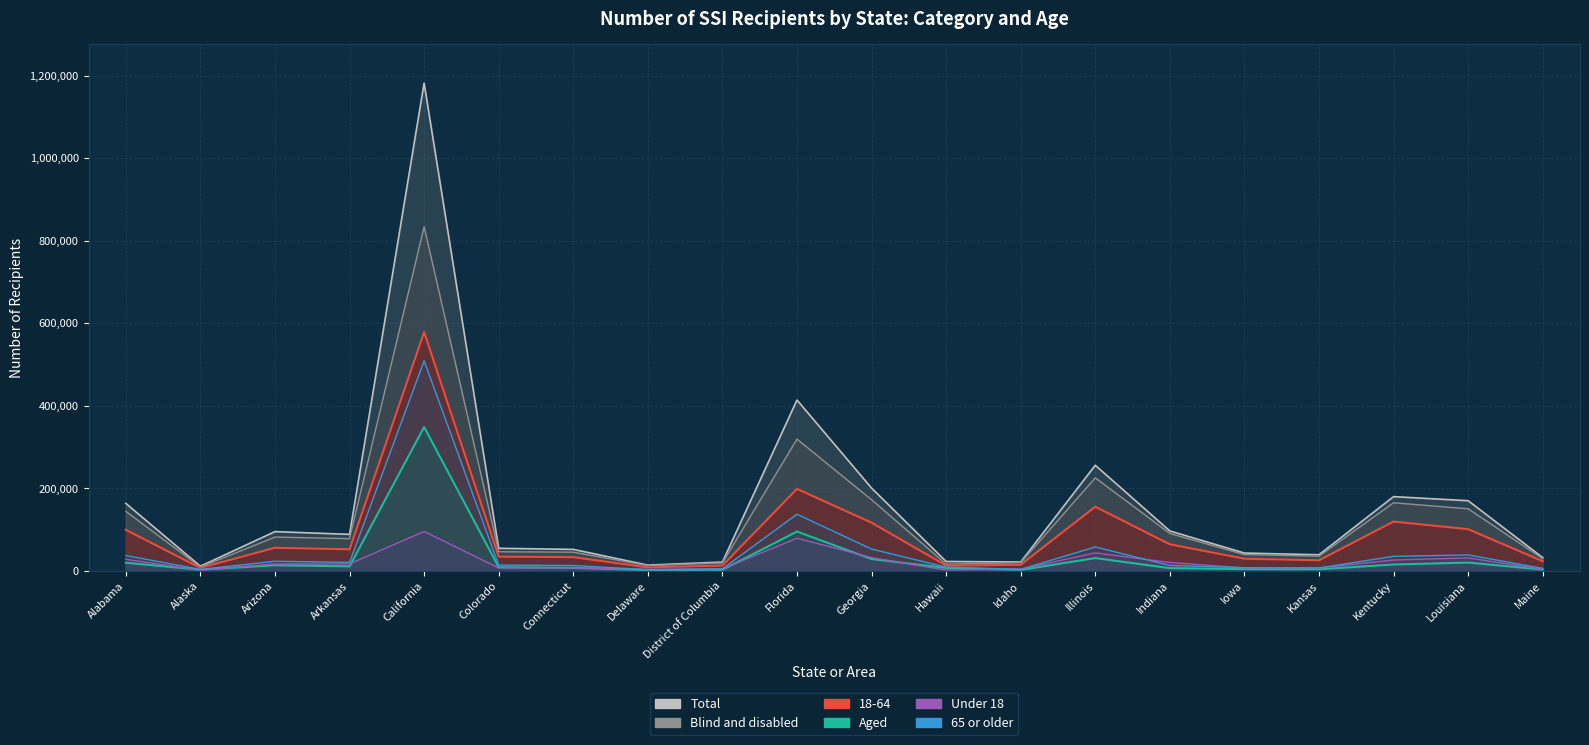

What position from the left is Arkansas?

4